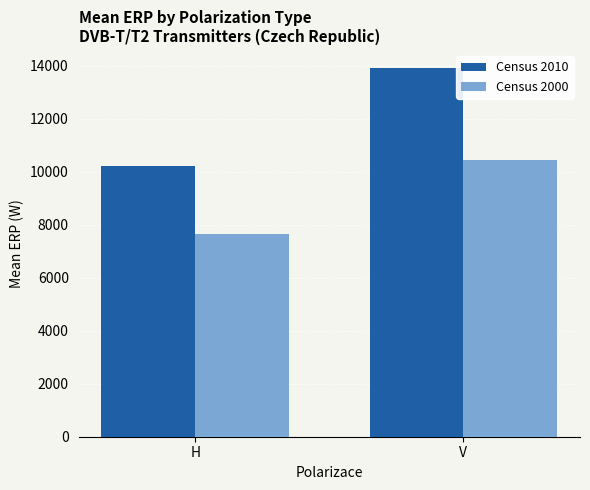

What is the smallest value displayed?

7673.7